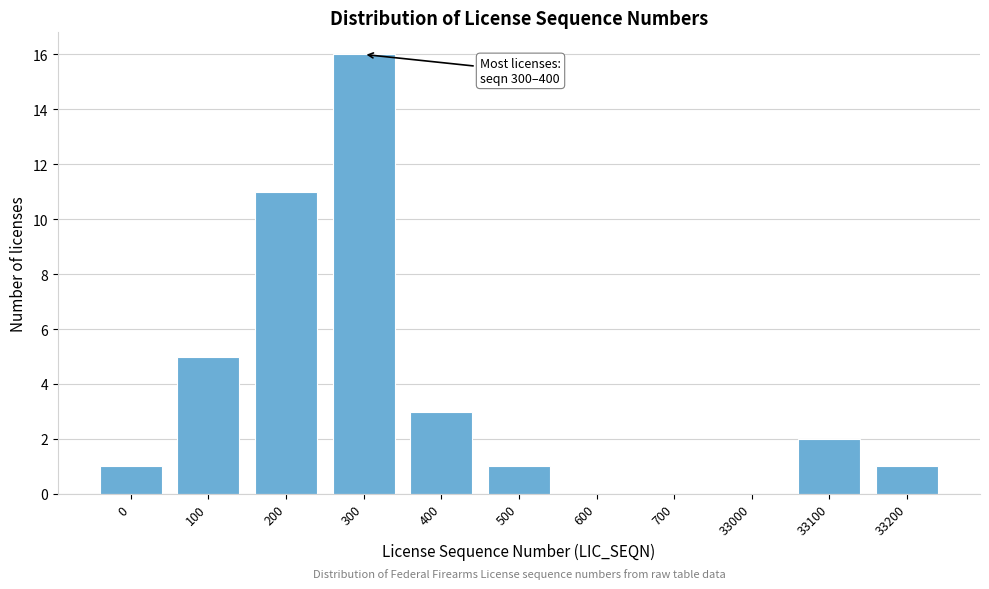

Reading left to right, transcribe all the data shown in this chart.

0=1	100=5	200=11	300=16	400=3	500=1	600=0	700=0	33000=0	33100=2	33200=1